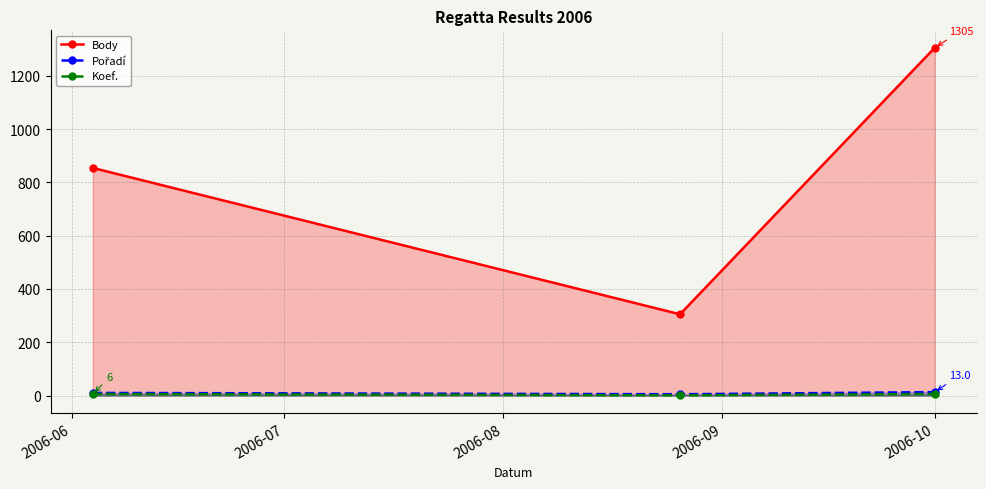

Which series has the largest total across all categories?

Body